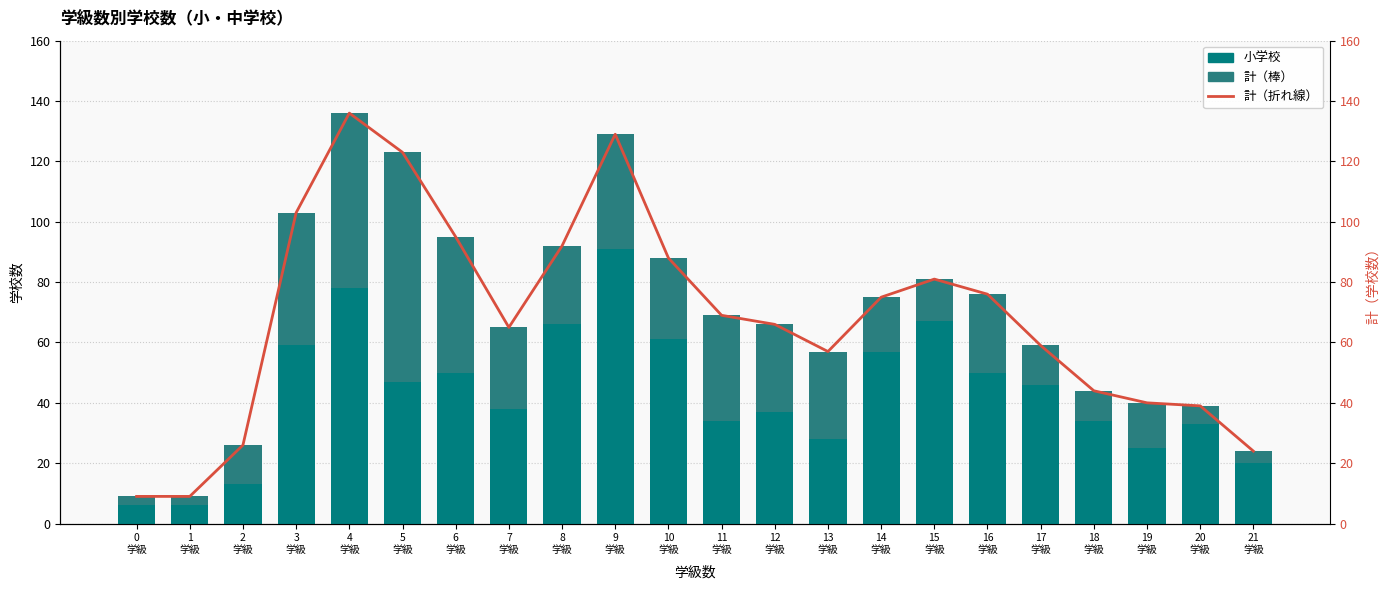

Reading left to right, list all the values displayed in this chart.

計: 9	9	26	103	136	123	95	65	92	129	88	69	66	57	75	81	76	59	44	40	39	24
小学校: 6	6	13	59	78	47	50	38	66	91	61	34	37	28	57	67	50	46	34	25	33	20
計 (line): 9	9	26	103	136	123	95	65	92	129	88	69	66	57	75	81	76	59	44	40	39	24